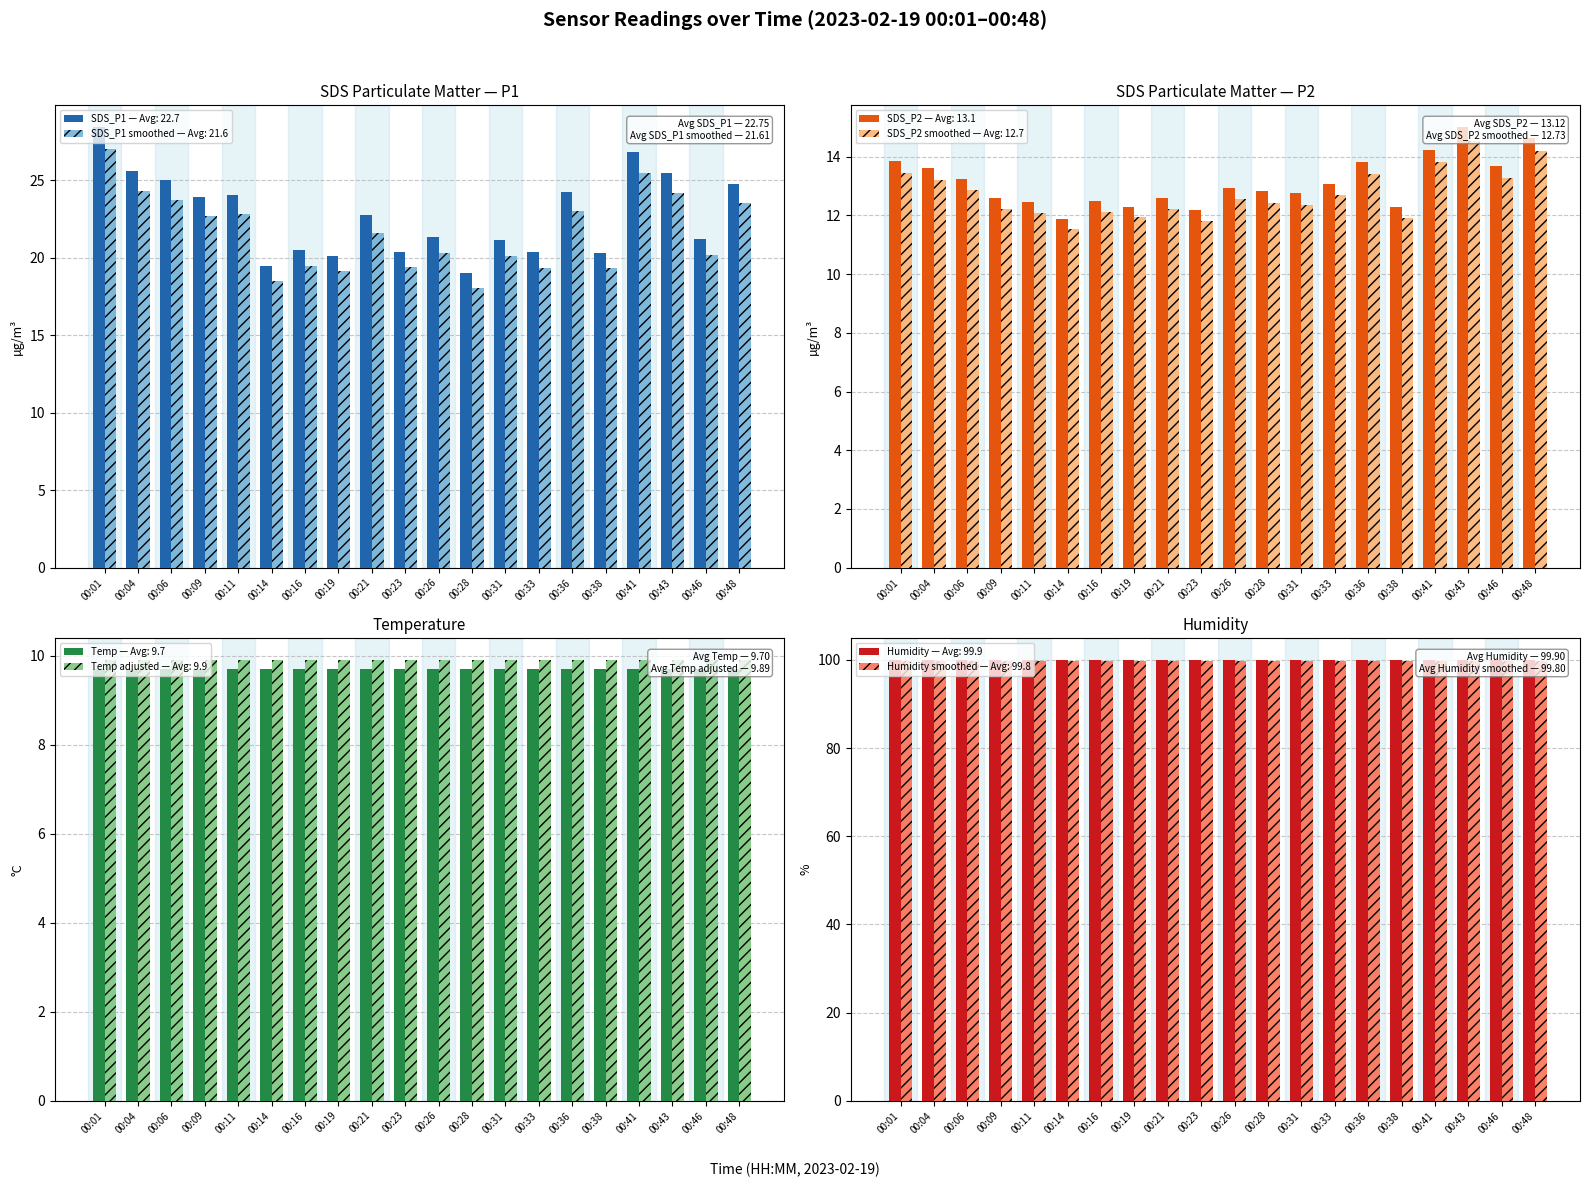

True or false: SDS_P1 — Avg: 22.7 has a value of 33.1 at 00:36.

False